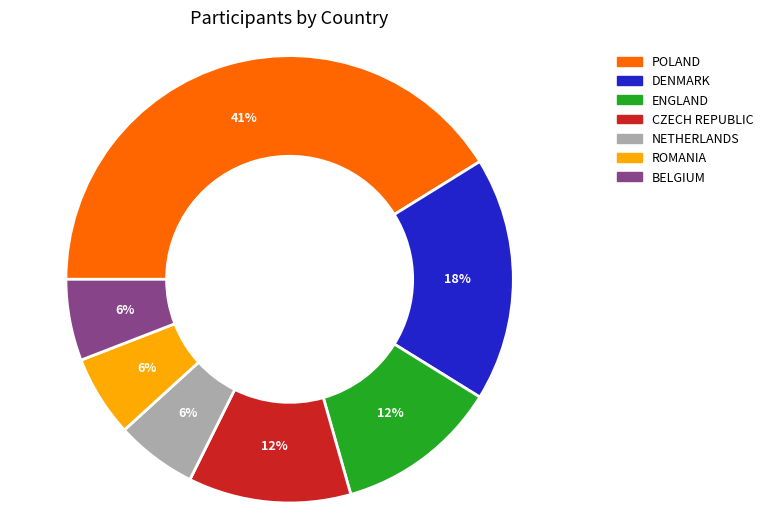

What percentage is the BELGIUM slice, to the nearest percent?

6%